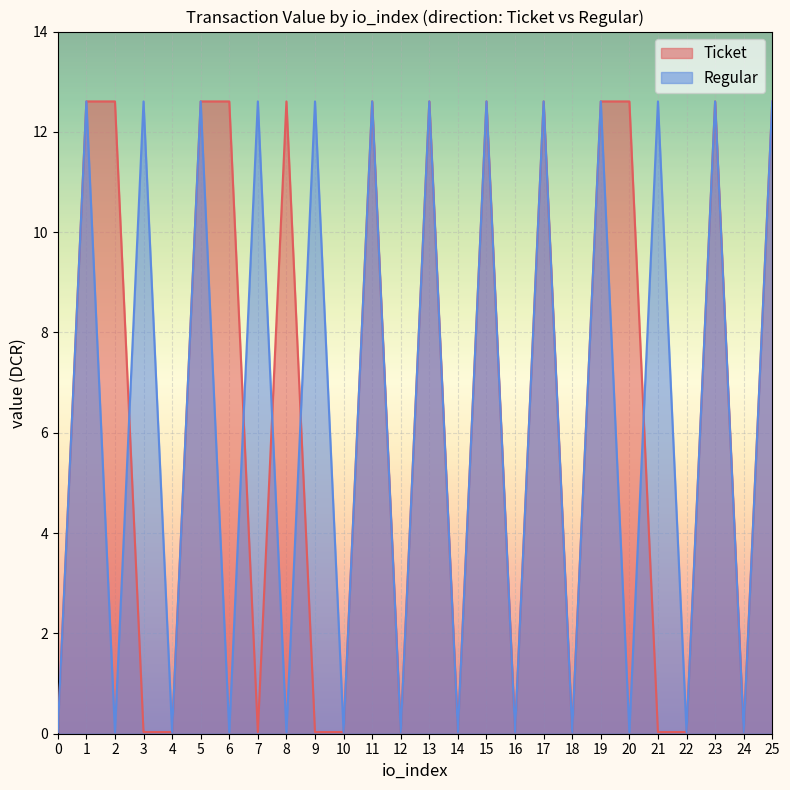

List the series in order of their peak value, highest first.

Ticket, Regular